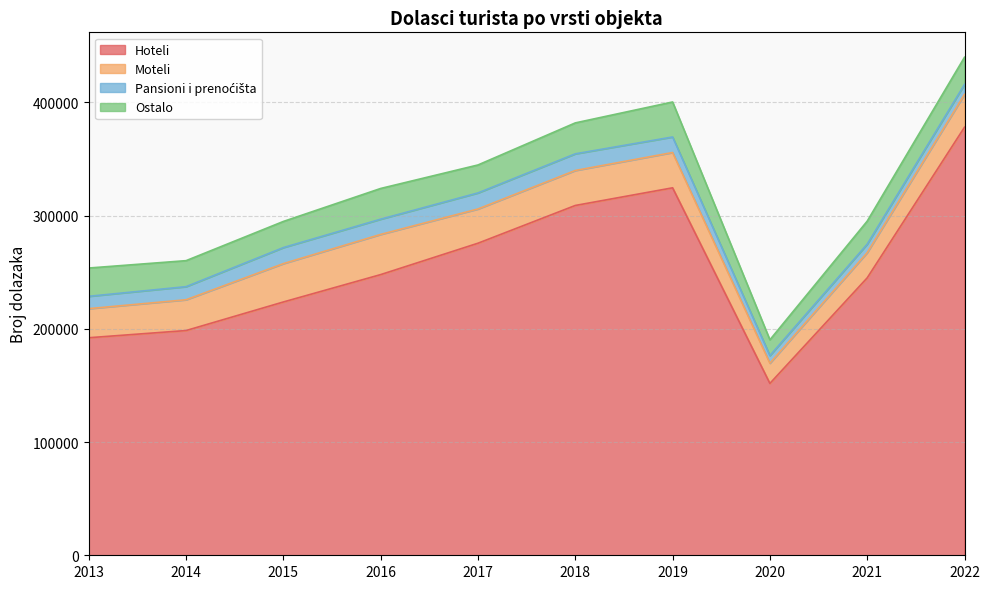

Rank the categories by Ostalo value from highest to lowest.

2019, 2018, 2016, 2013, 2017, 2022, 2015, 2014, 2021, 2020